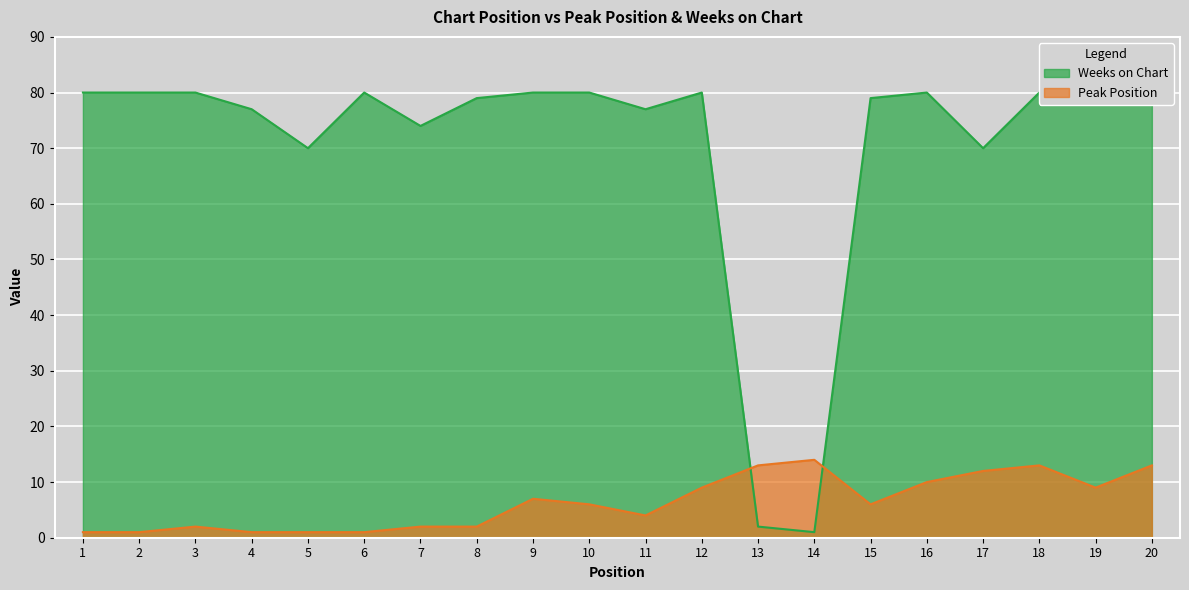

Reading right to left, what are all the values shown in this chart?

Peak Position: 13	9	13	12	10	6	14	13	9	4	6	7	2	2	1	1	1	2	1	1
Weeks on Chart: 80	80	80	70	80	79	1	2	80	77	80	80	79	74	80	70	77	80	80	80